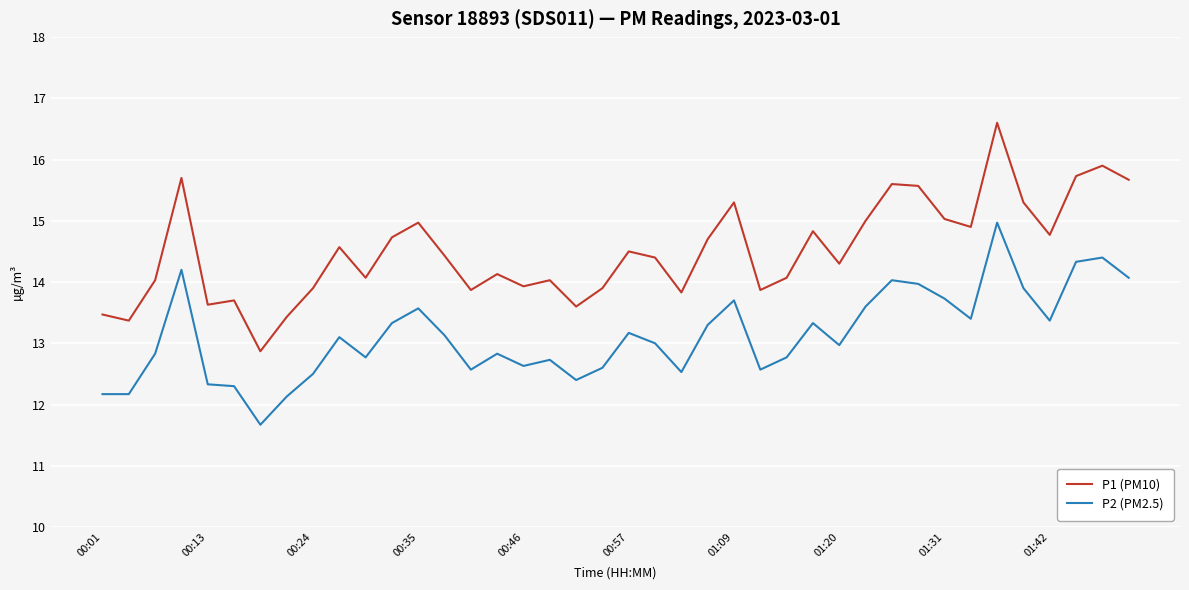

Which series has the largest total across all categories?

P1 (PM10)